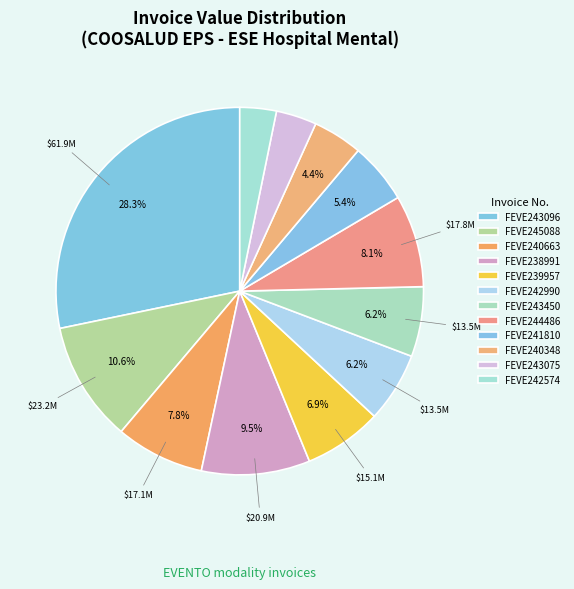

How many segments does this pie chart have?

12